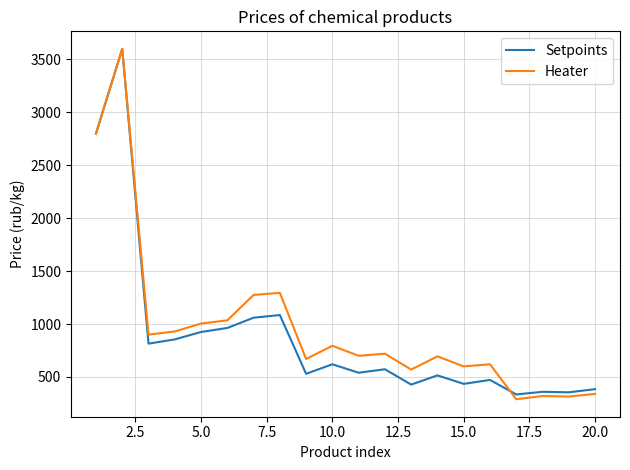

What is the greatest value displayed?

3600